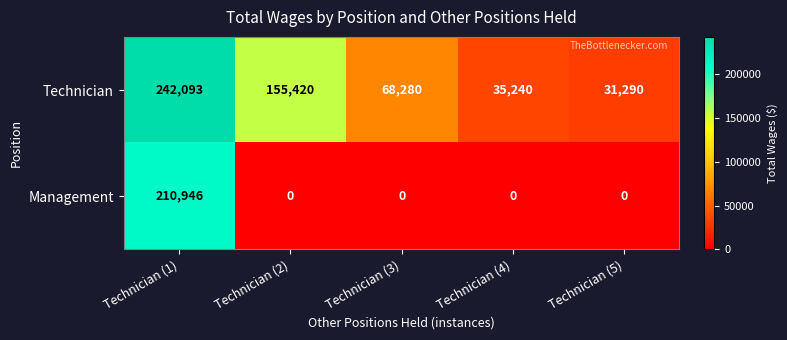

Reading left to right, list all the values displayed in this chart.

Technician: Technician (1)=242093	Technician (2)=155420	Technician (3)=68280	Technician (4)=35240	Technician (5)=31290
Management: Technician (1)=210946	Technician (2)=0	Technician (3)=0	Technician (4)=0	Technician (5)=0